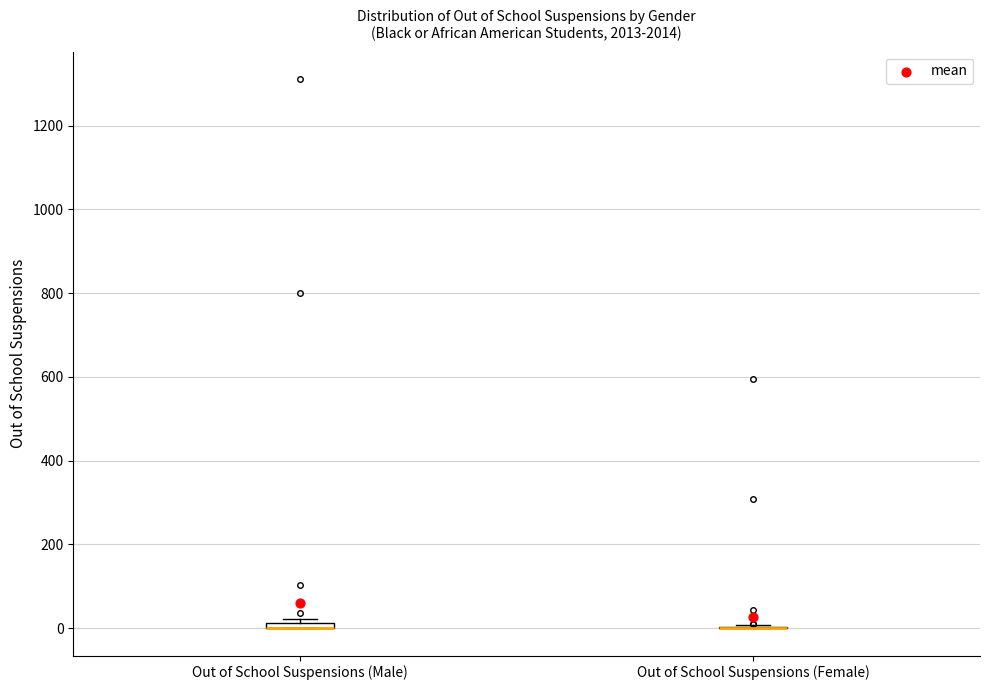

Where is the lower edge of the box for Out of School Suspensions (Male) on the y-axis? The values are not printed on the chart, so give them approximately, as read against the axis.

0